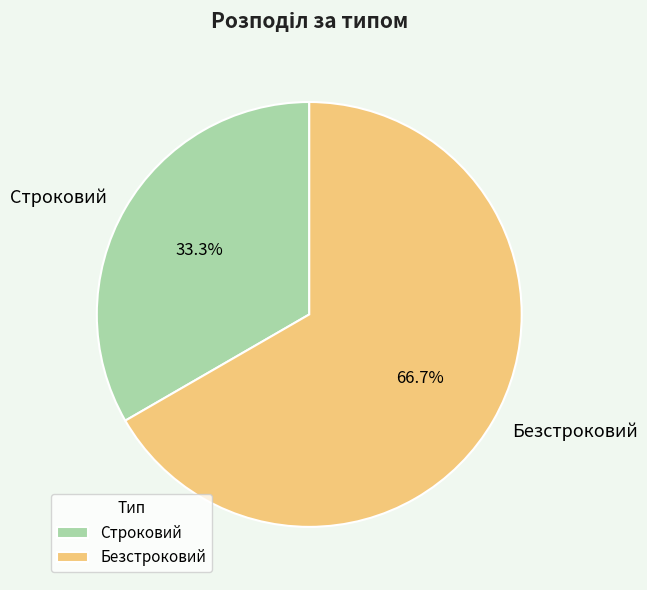

What percentage is NOT represented by Строковий?

66.7%